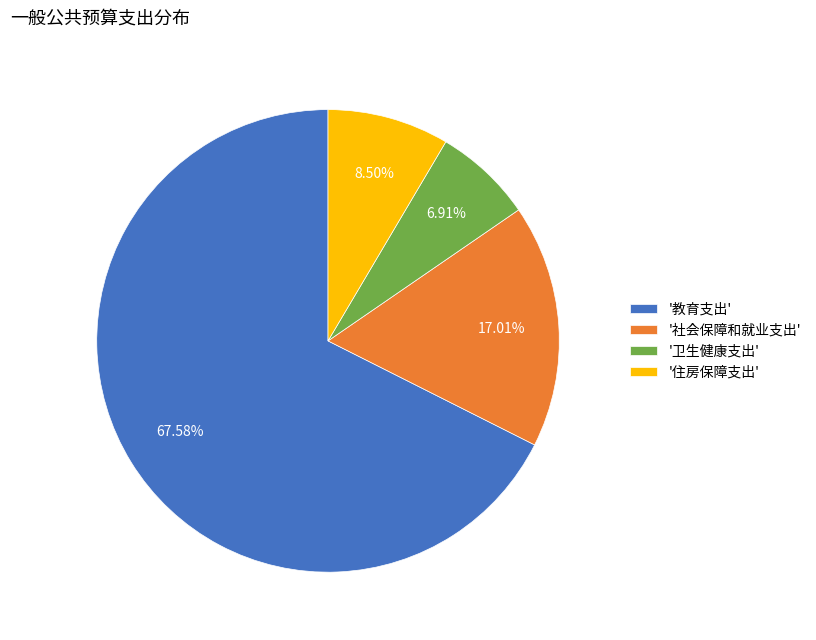

Does '教育支出' represent more than half of the total?

Yes